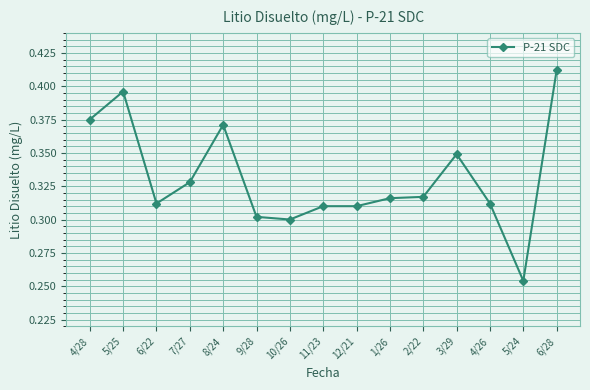

Which has a higher value, 5/25 or 4/28?

5/25